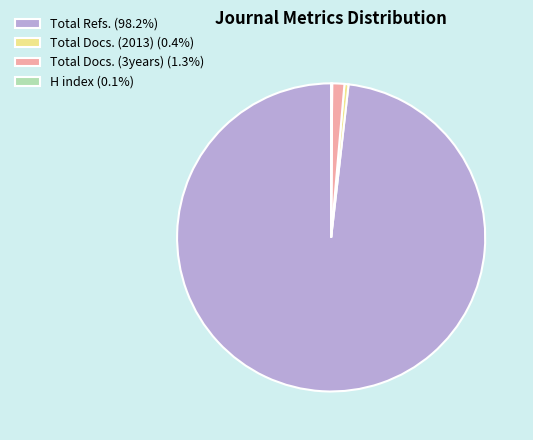

Does Total Docs. (2013) represent more than half of the total?

No